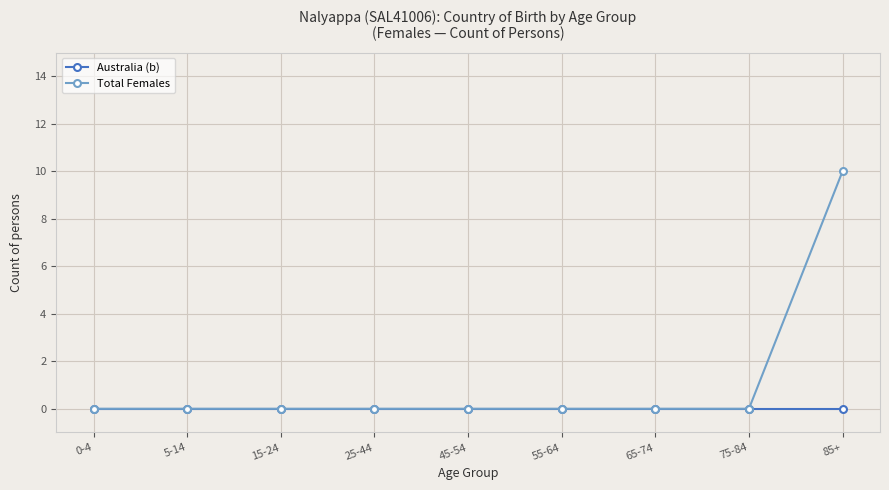

List the series in order of their overall mean, lowest first.

Australia (b), Total Females